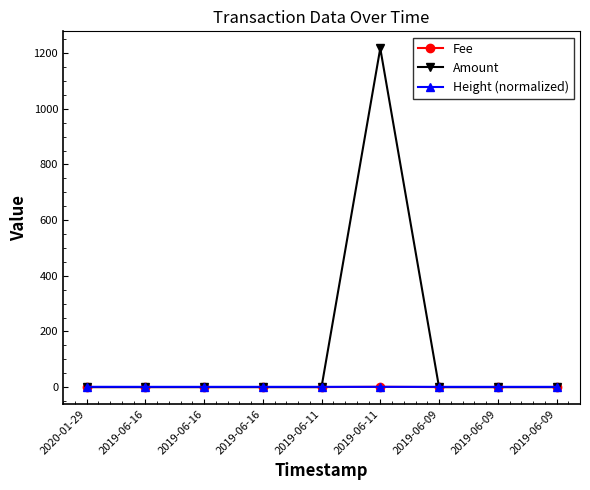

Reading left to right, extract all data points from this chart.

Fee: 0.1	0.1	0.1	0.1	0.0	1.0	0.0	0.0	0.0
Amount: 0.0	0.0	0.0	0.0	0.0	1217.6	0.0	0.0	0.0
Height (normalized): 1.0	0.9	0.9	0.9	0.9	0.9	0.9	0.9	0.9